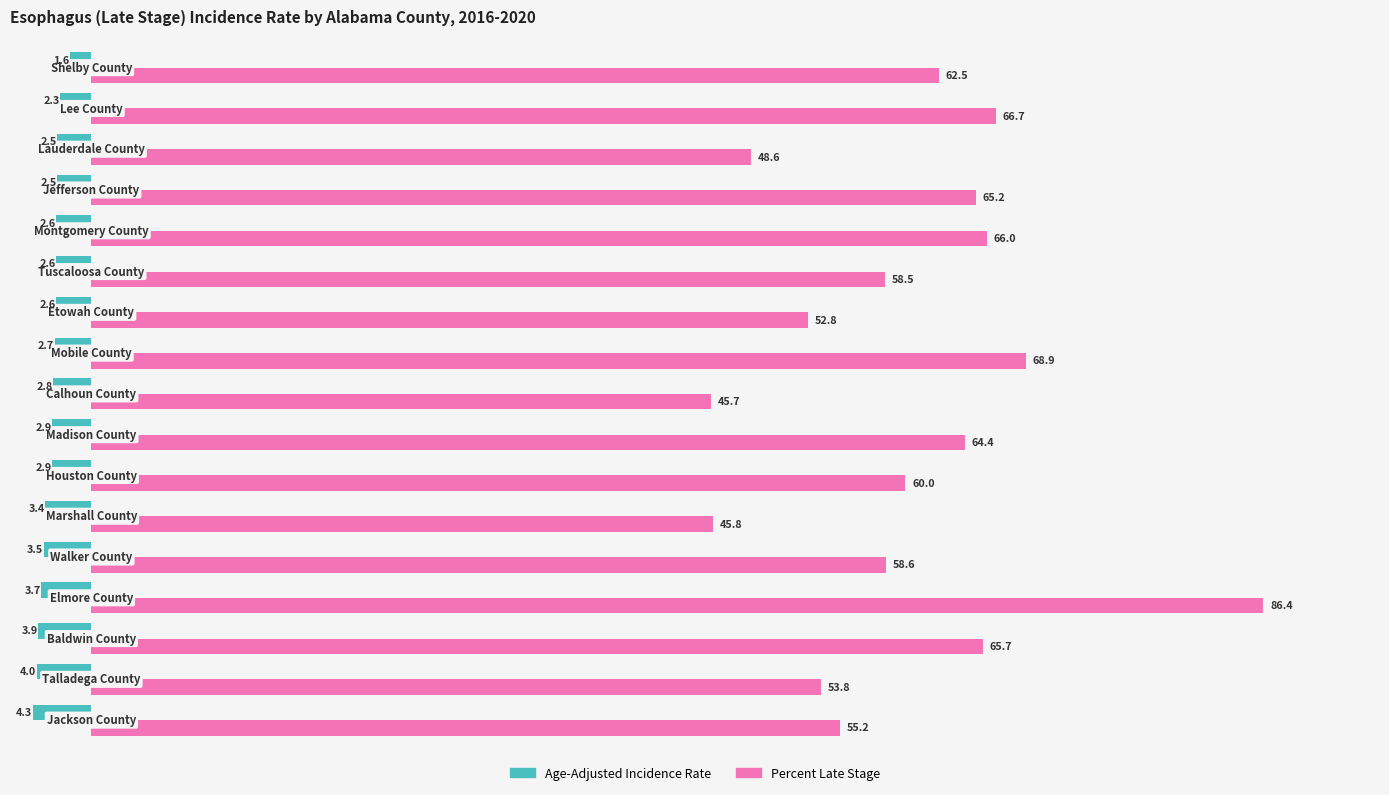

What is the smallest value displayed?

-4.3